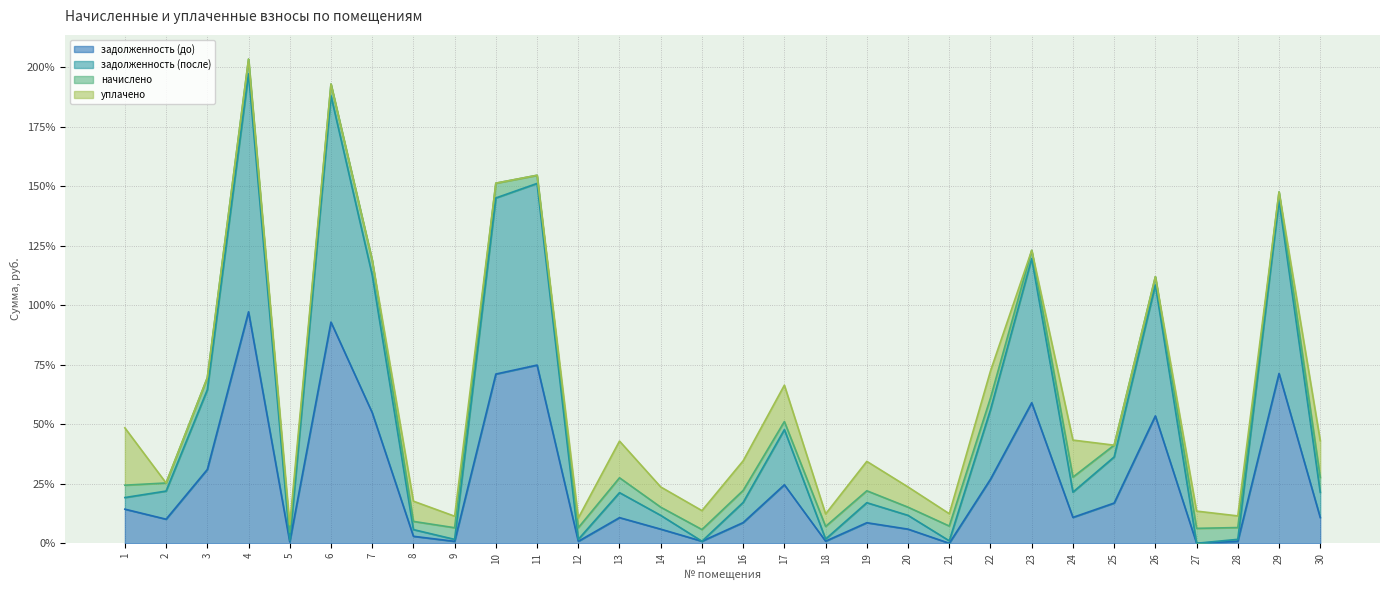

What is the sum of the задолженность (после) values at 28 and 29?

1.5